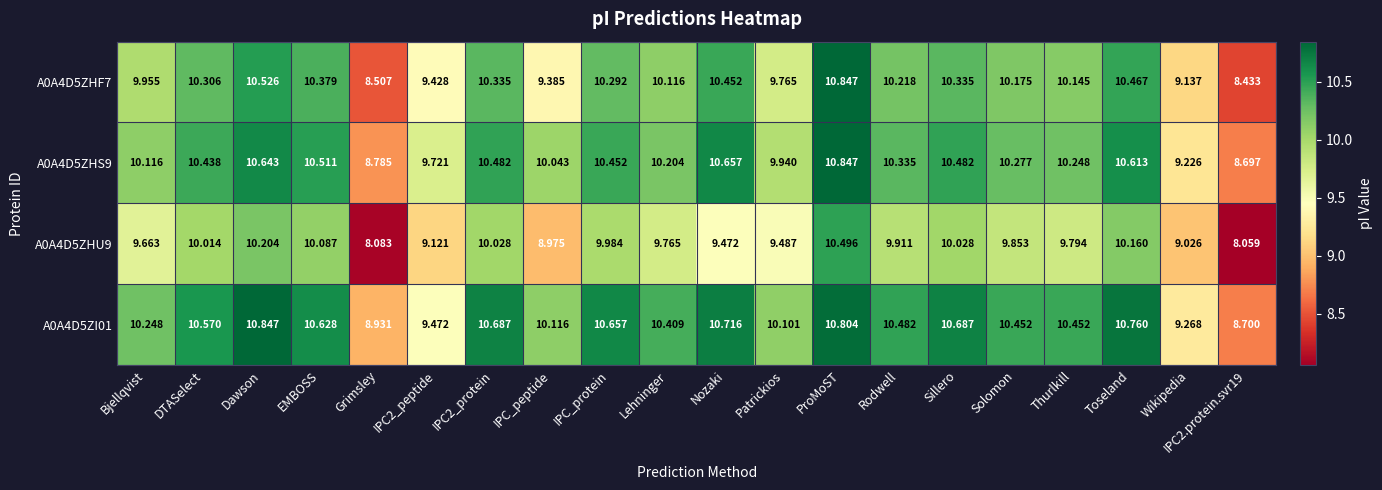

At which category does the chart reach its minimum across all series?

IPC2.protein.svr19